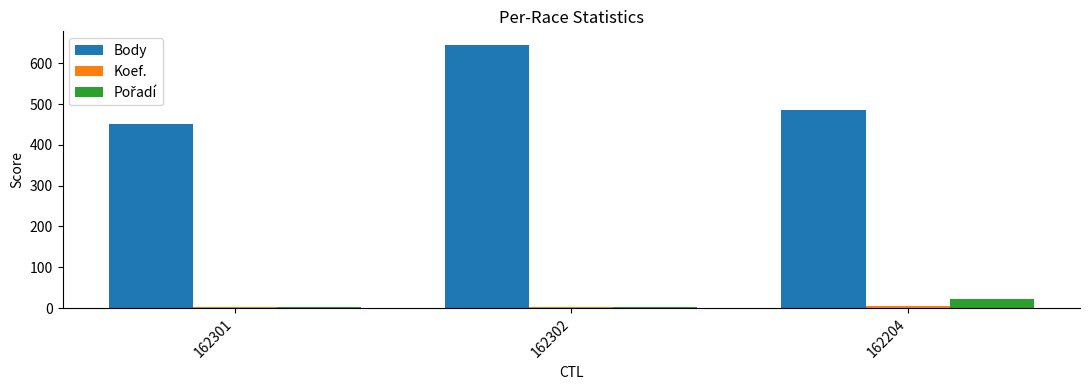

At which category is the sum across all series the highest?

162302